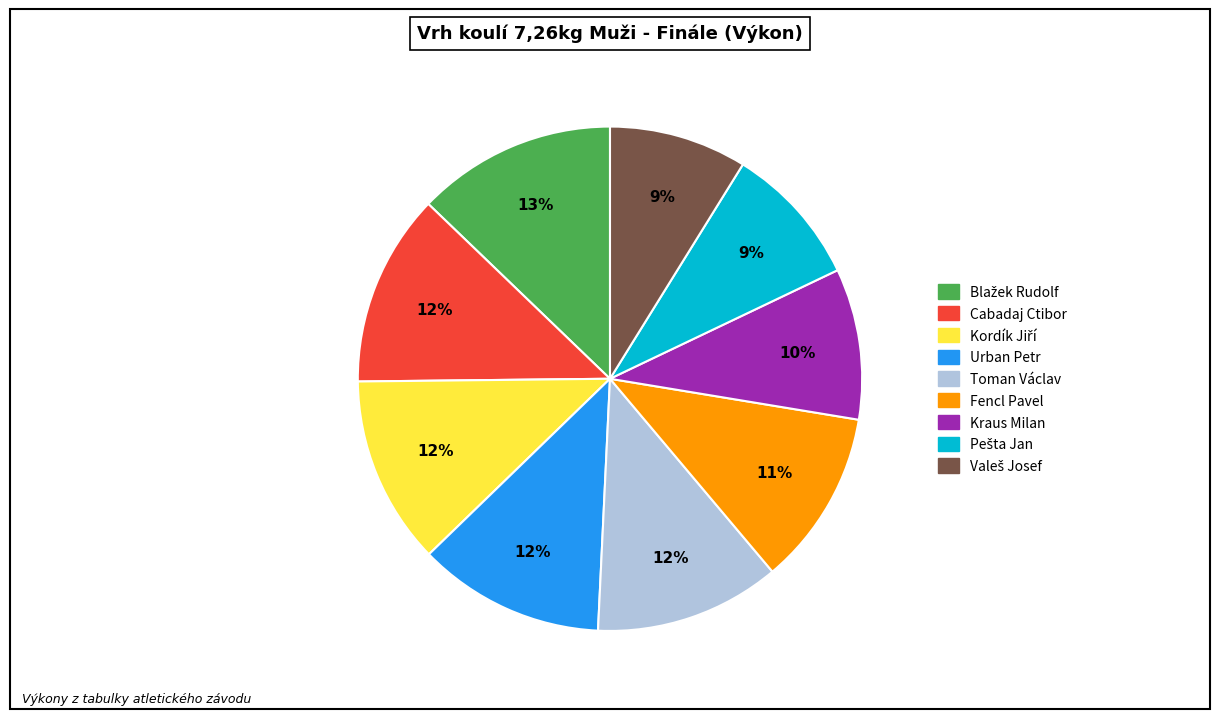

To the nearest percent, what portion does Urban Petr represent?

12%